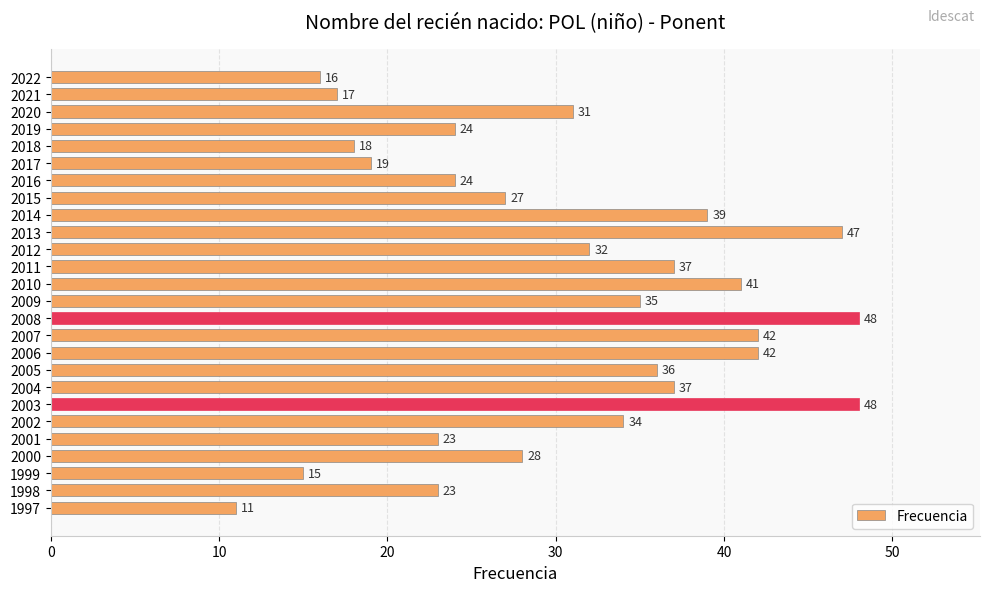

What is the value of the 22nd bar from the top?

23